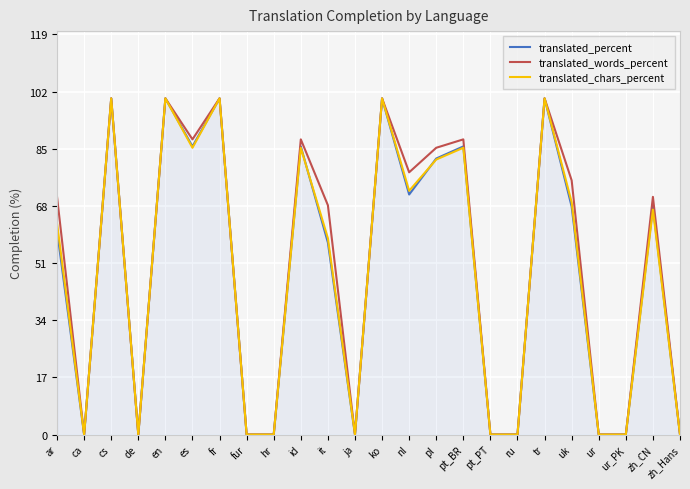

At which label is translated_chars_percent closest to 50?

it